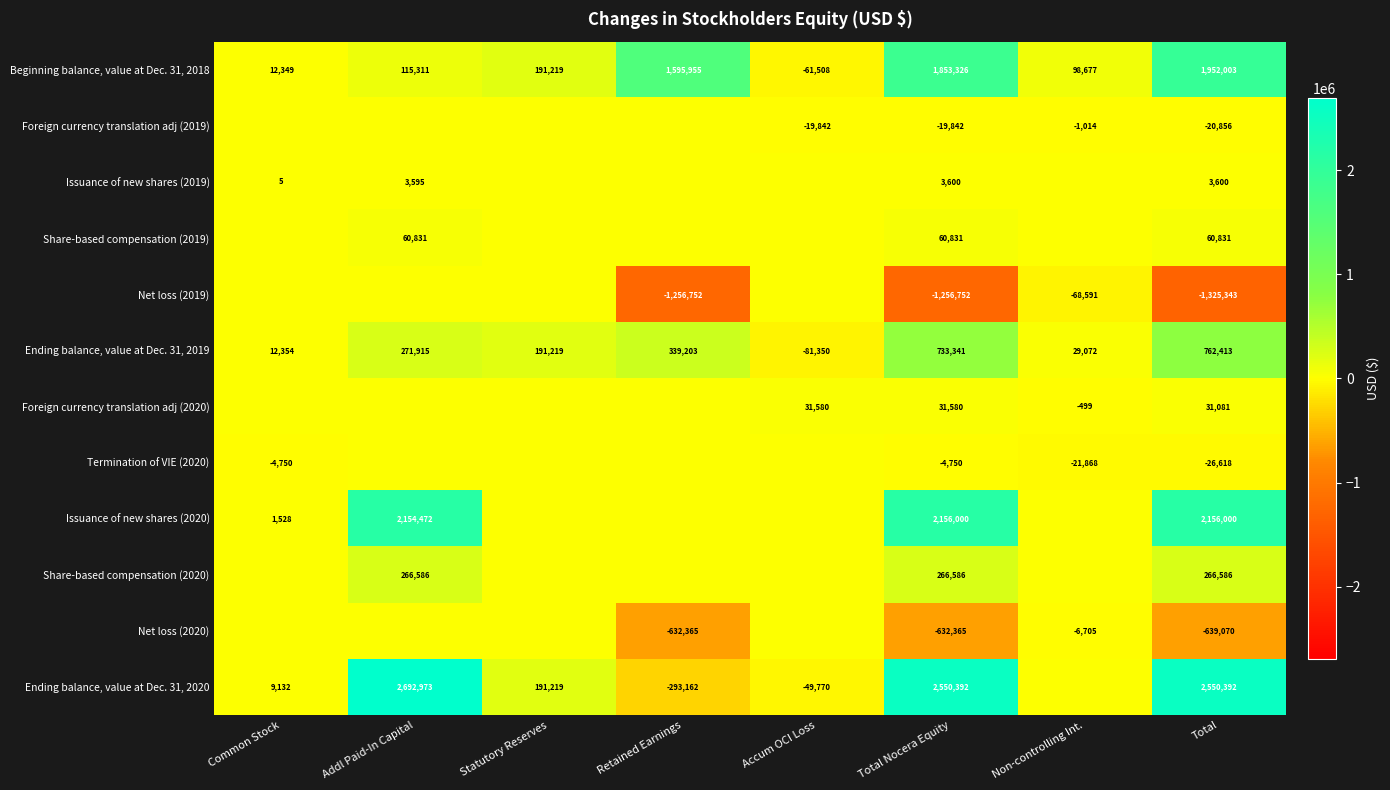

Is it true that Foreign currency translation adj (2020) equals 31580 at Total Nocera Equity?

True